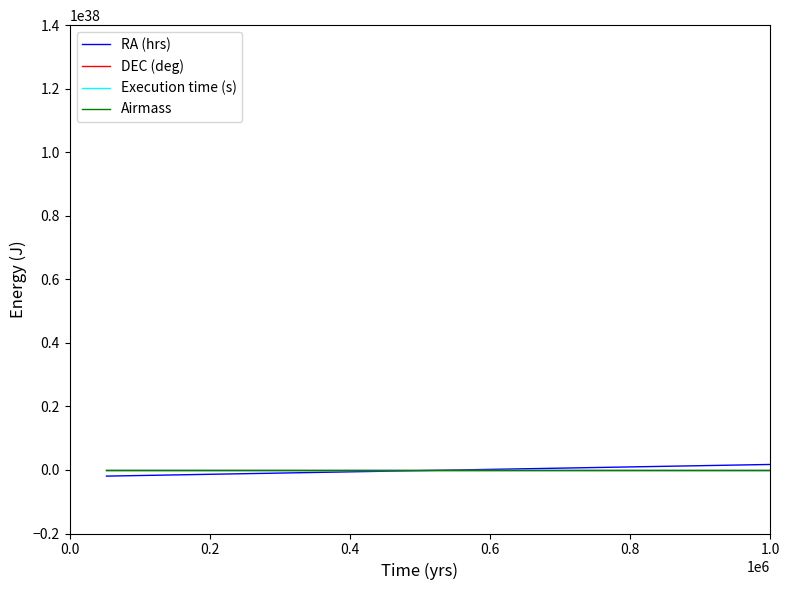

Does the chart display data point markers on the line(s)?

No